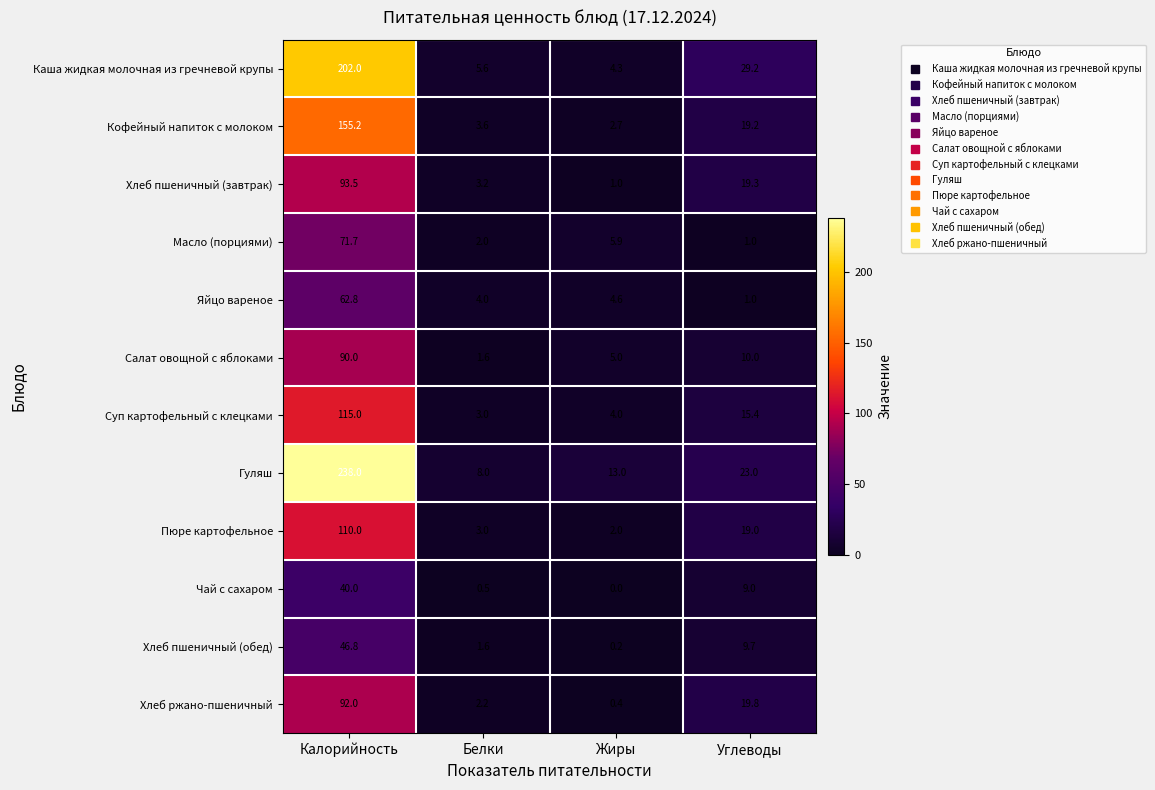

Is the value of Гуляш at Белки greater than the value of Масло (порциями) at Белки?

Yes